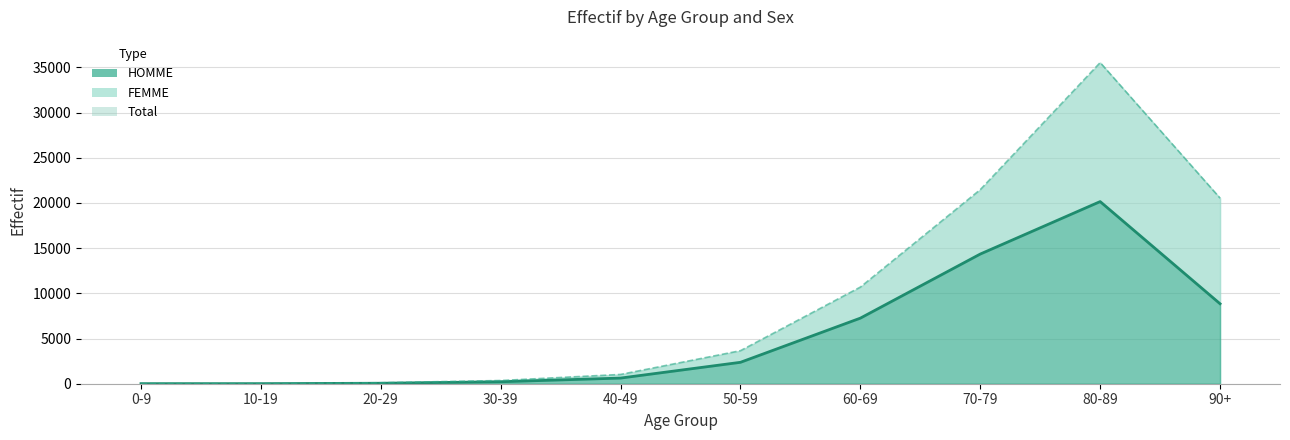

True or false: Total (line) has a value of 1027 at 40-49.

True